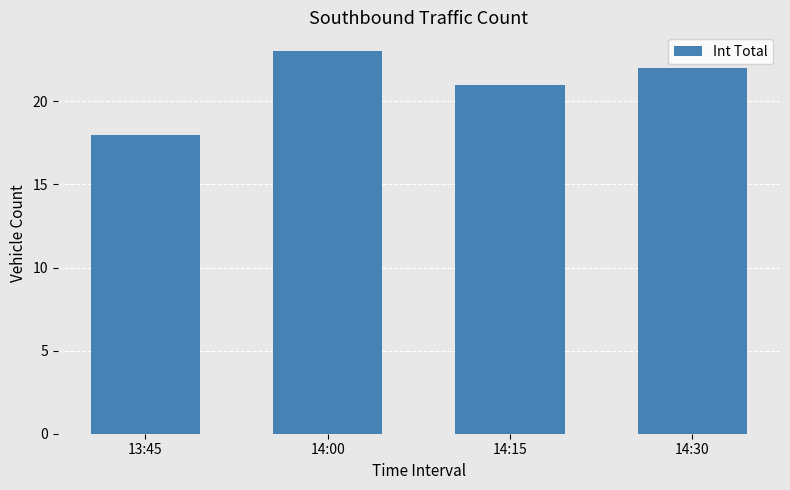

The value at 14:30 is 30. True or false?

False